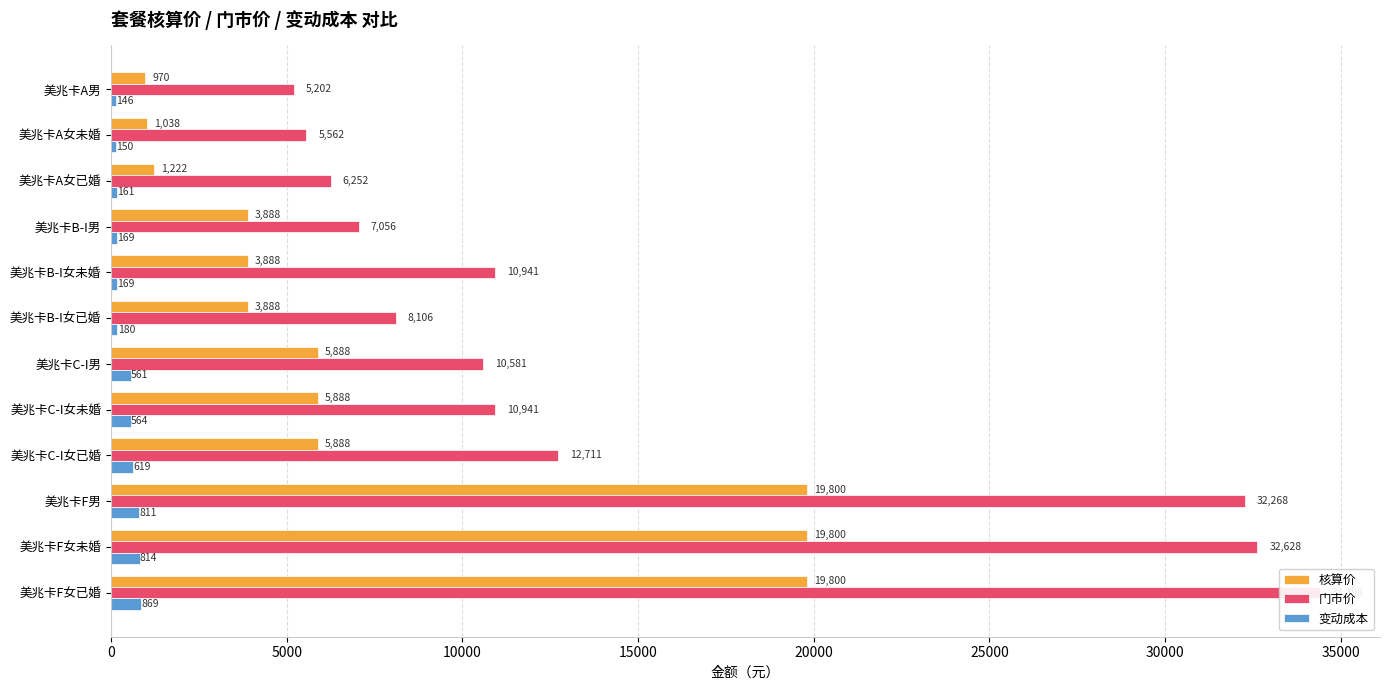

Is it true that 核算价 equals 1038.0 at 美兆卡A女未婚?

True